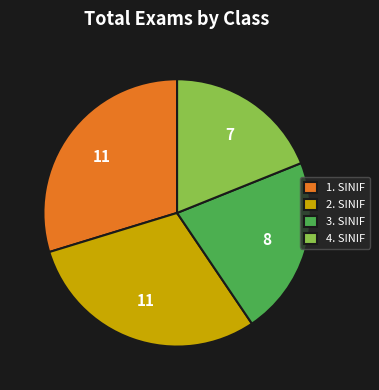

Does any single category account for the majority?

No